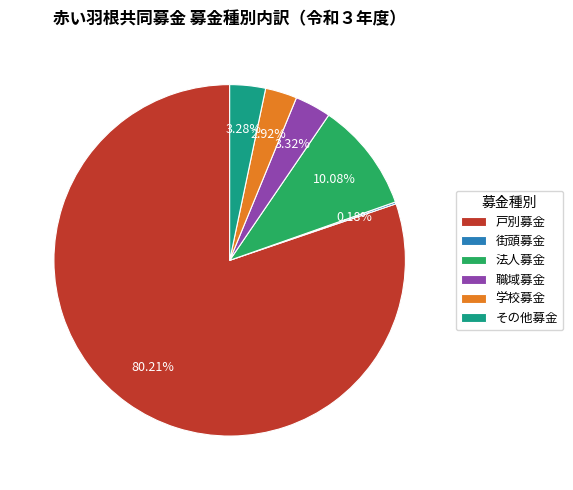

To the nearest percent, what is the difference between the 学校募金 and 戸別募金 slice percentages?

77%